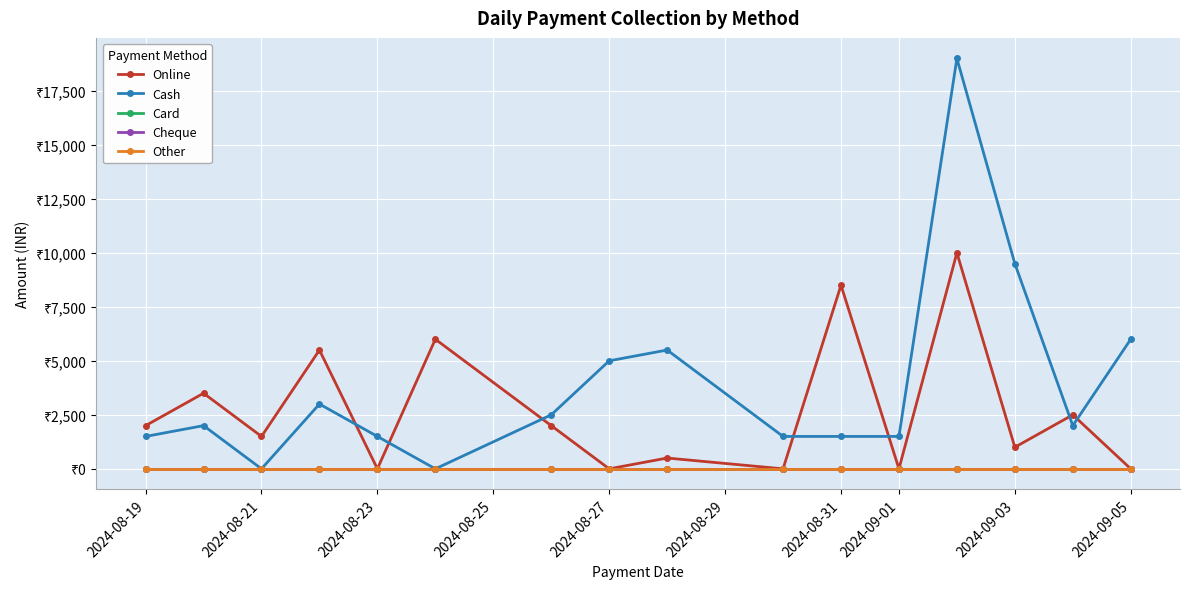

True or false: Cash has more than 1 interior local peaks.

True